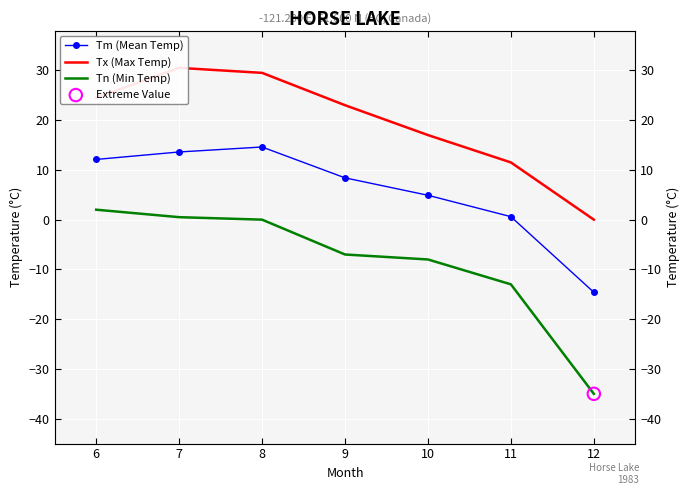

At which category is the sum across all series the highest?

7